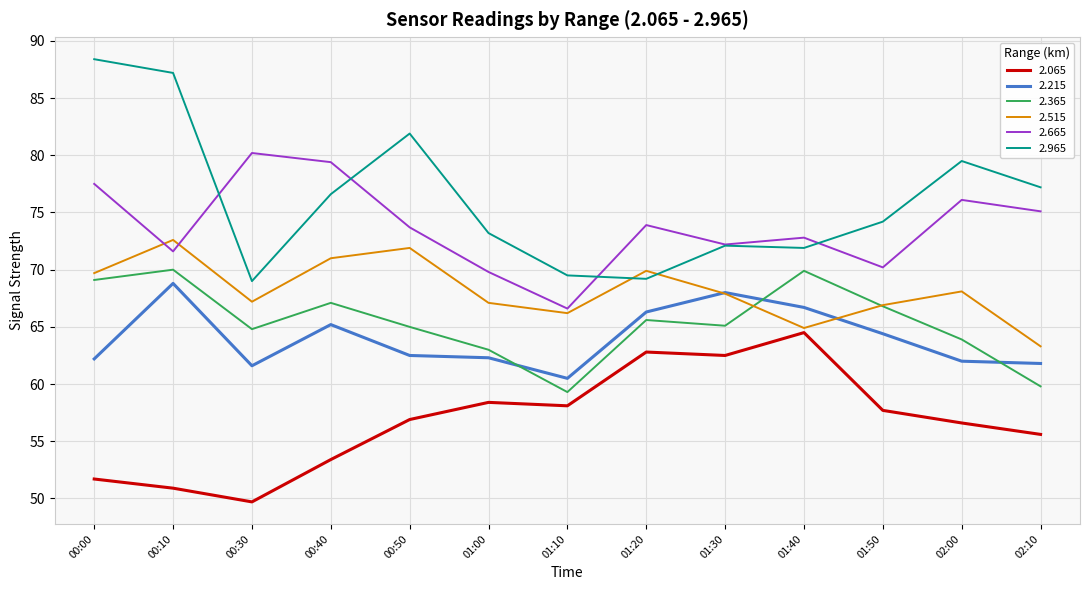

Where is the first local maximum for 2.215?

00:10